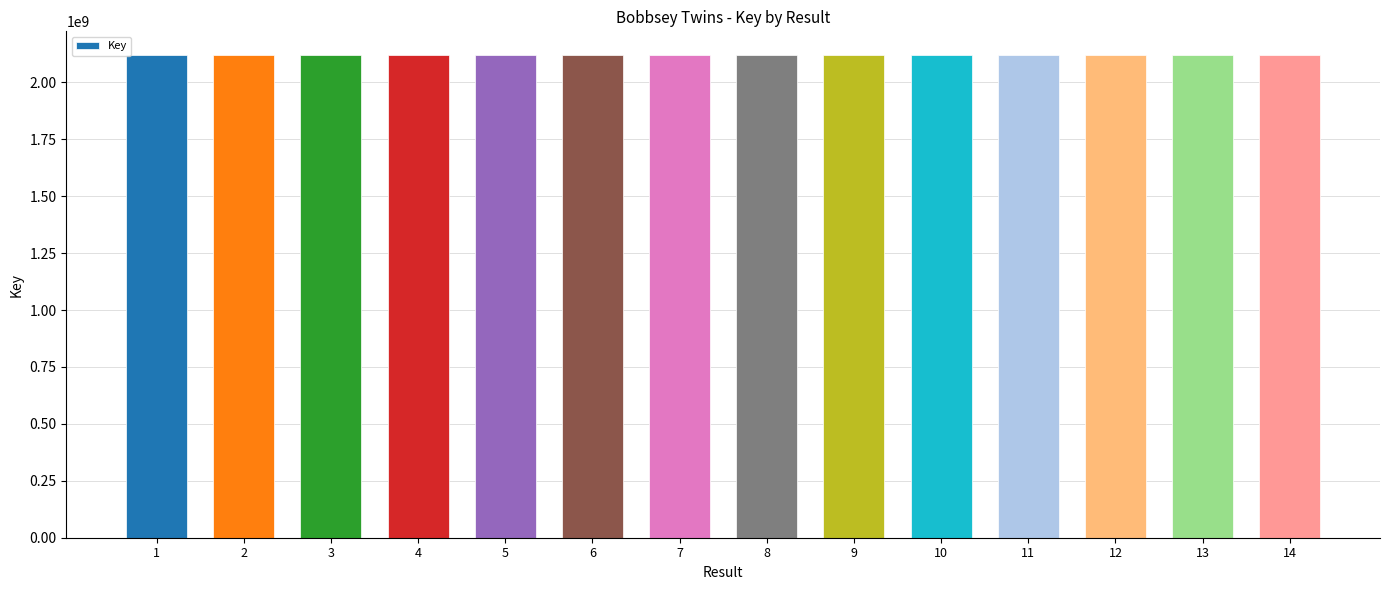

What is the value of the 9th bar from the left?

2117868539